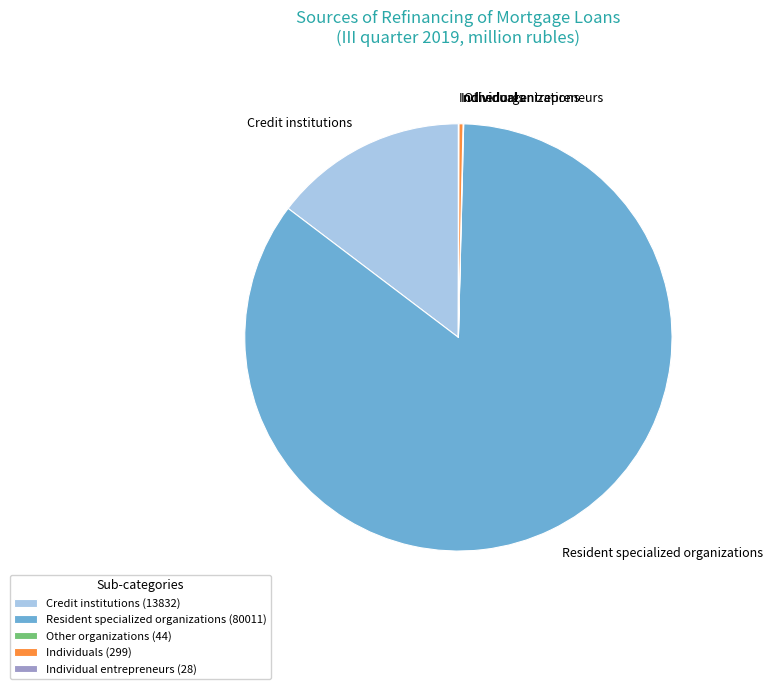

Does Resident specialized organizations (80011) account for over 50% of the chart?

Yes